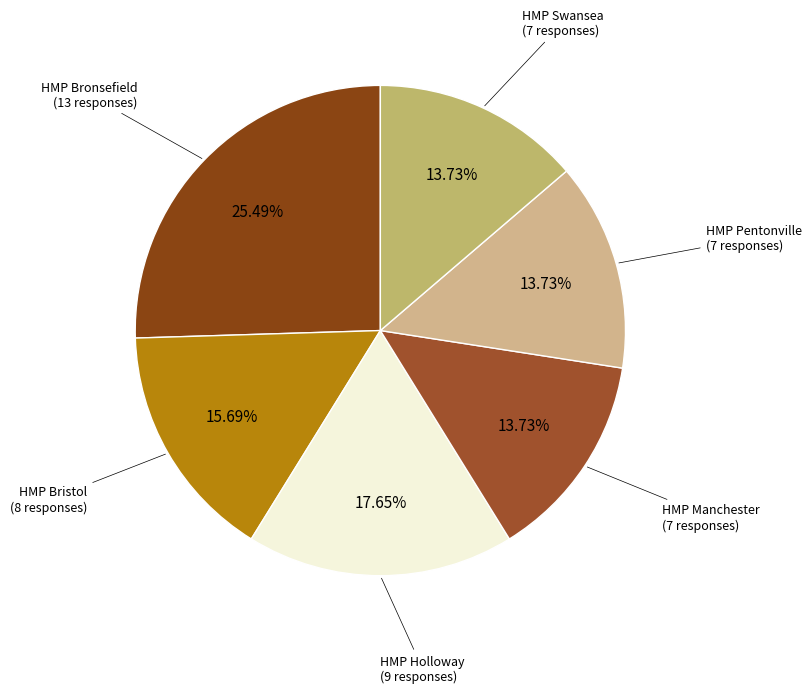

Which slice is the smallest?

HMP Manchester